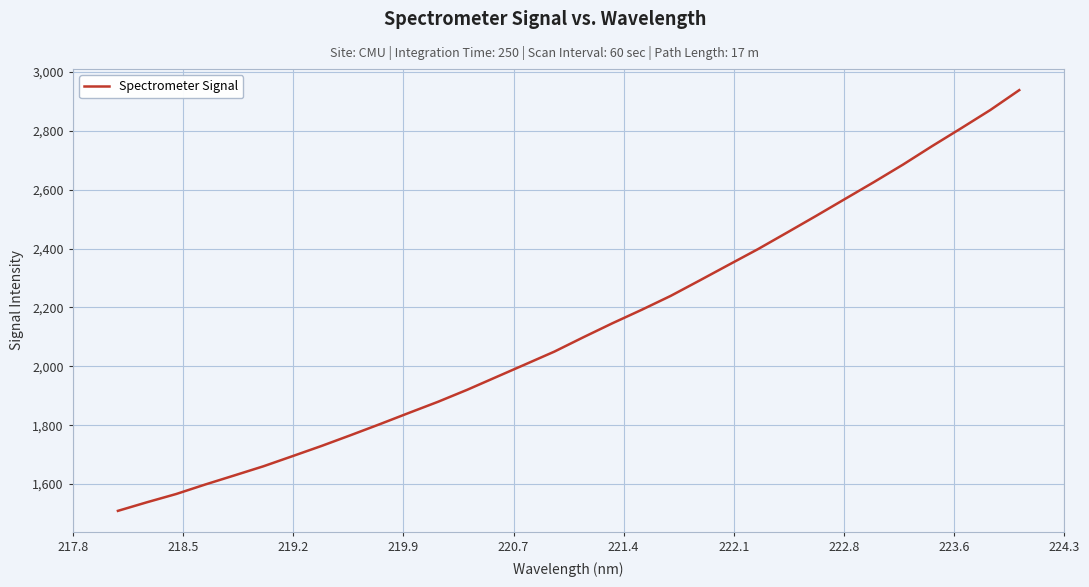

What is the greatest value displayed?

2938.4